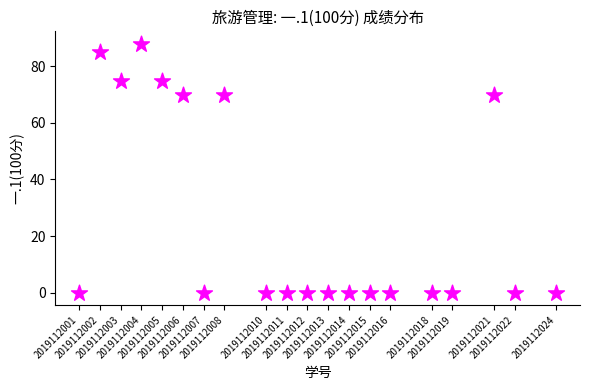

What is the range of Y values (max minus min)?

88